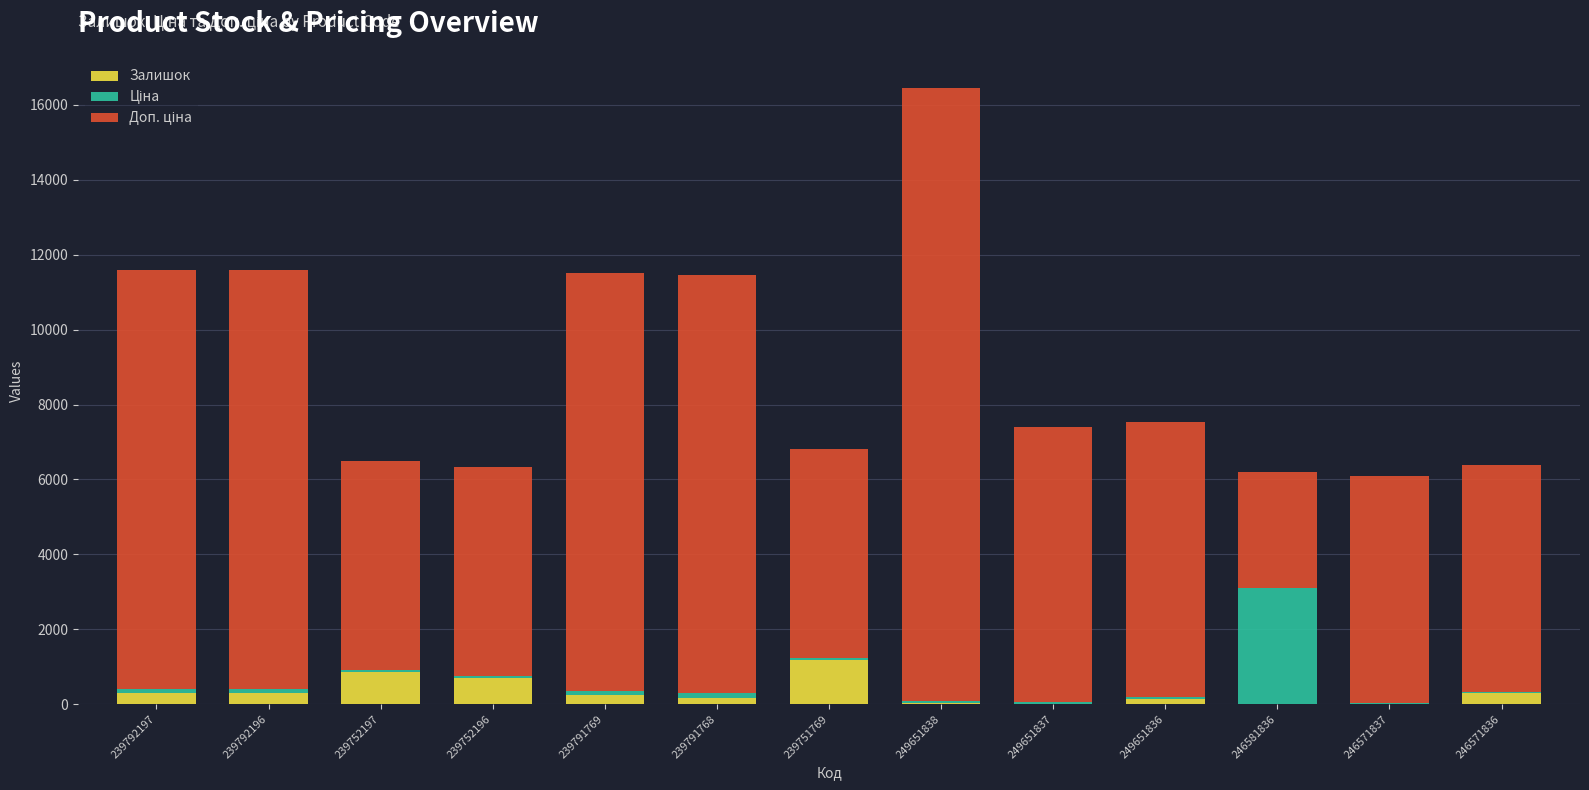

At which category is the sum across all series the highest?

249651838